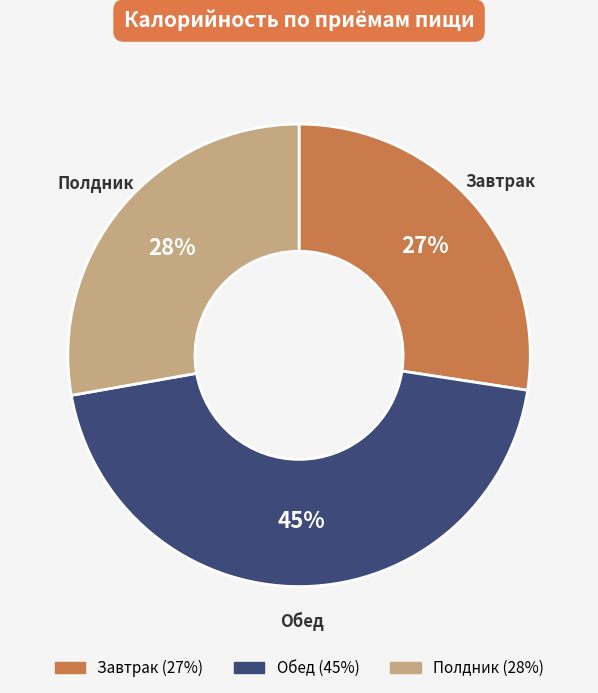

To the nearest percent, what is the average slice percentage?

33%